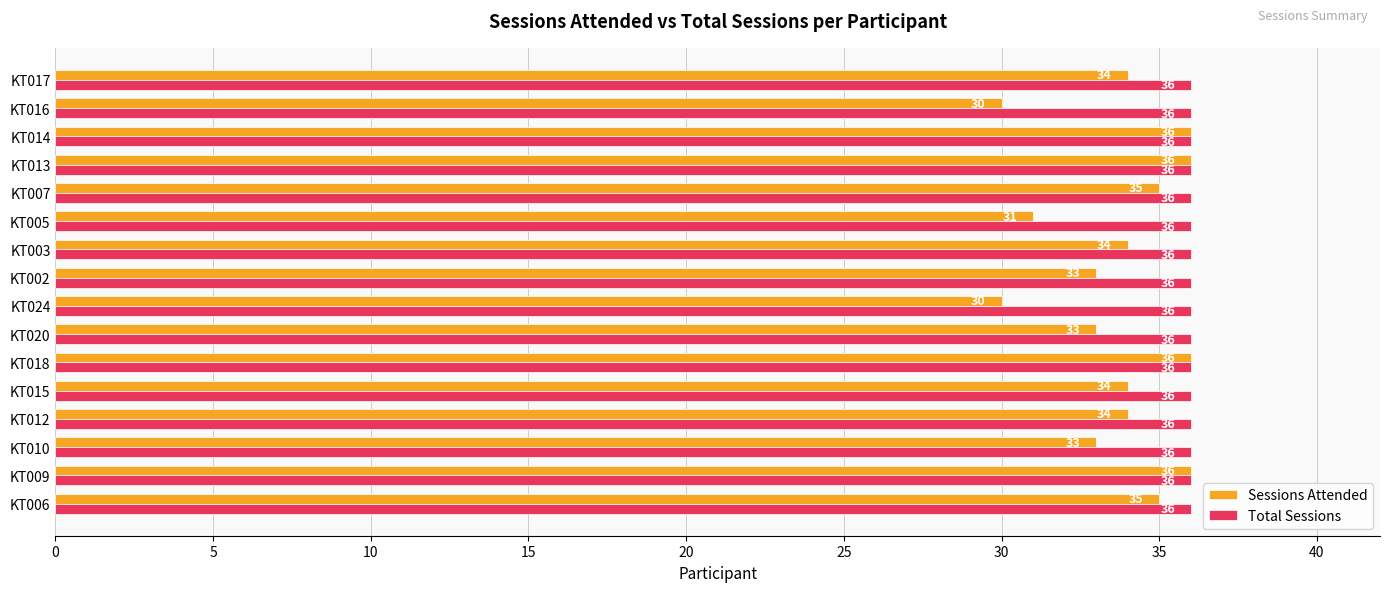

Rank the series at KT020 from highest to lowest value.

Total Sessions, Sessions Attended